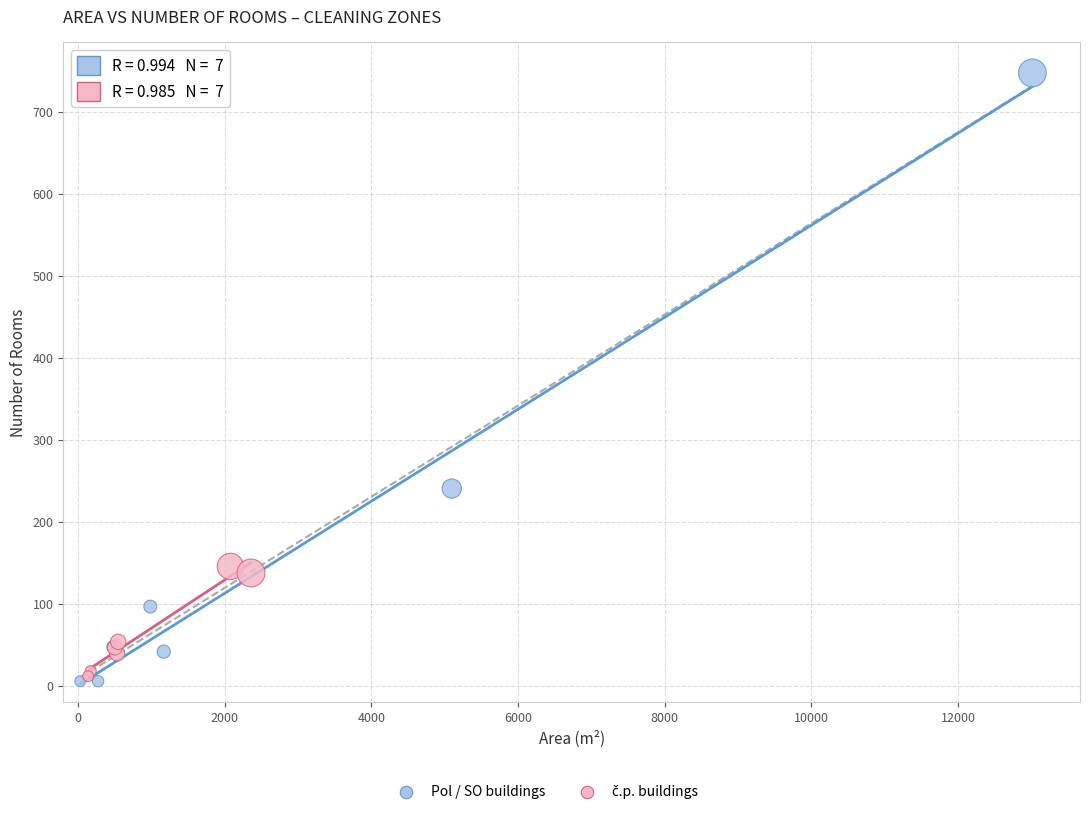

Which series has the widest spread of Y values?

Pol / SO buildings